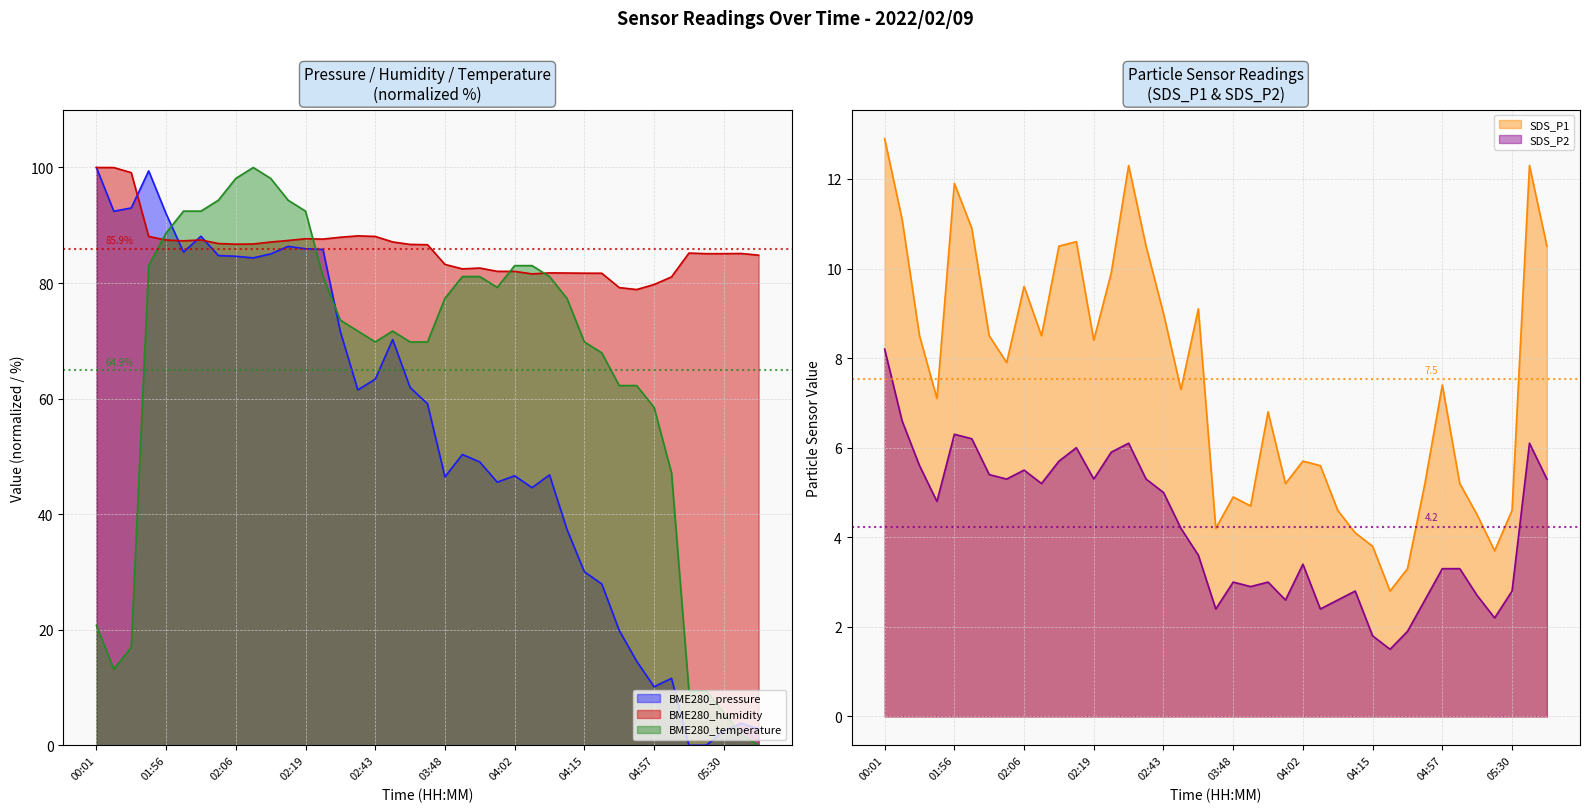

What is the total value across all series at 01:38?

282.4